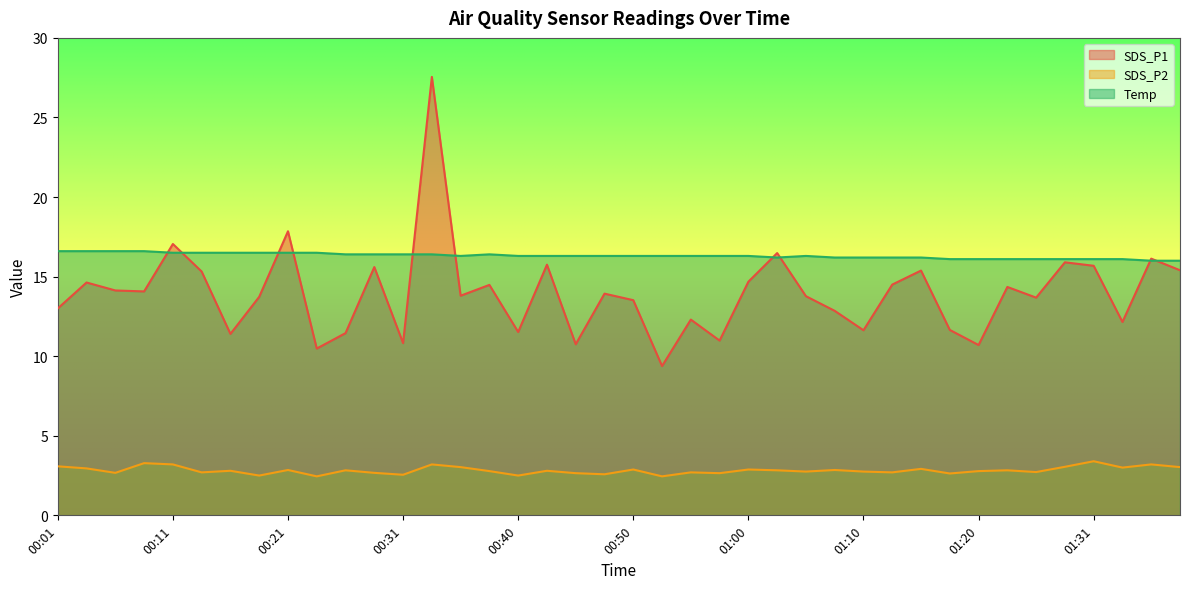

Which category has the highest value in the SDS_P2 series?

01:31